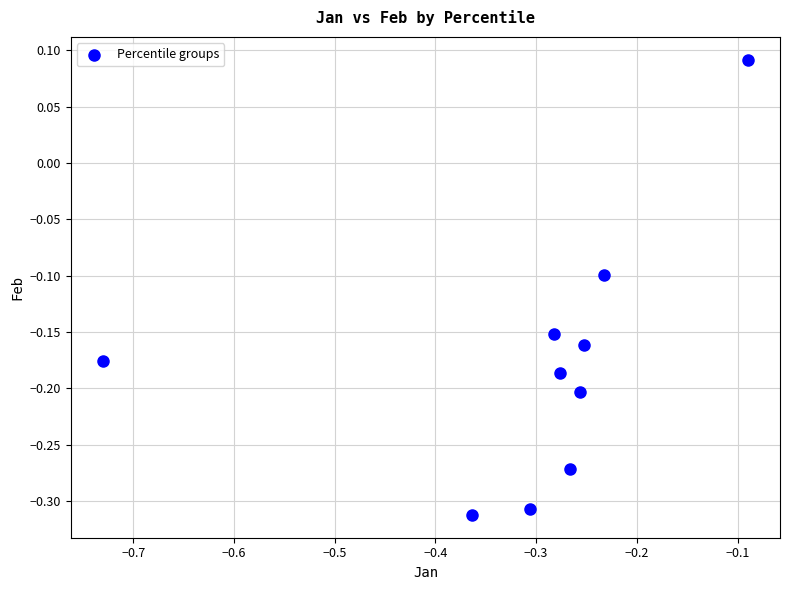

What is the range of X values (max minus min)?

0.6